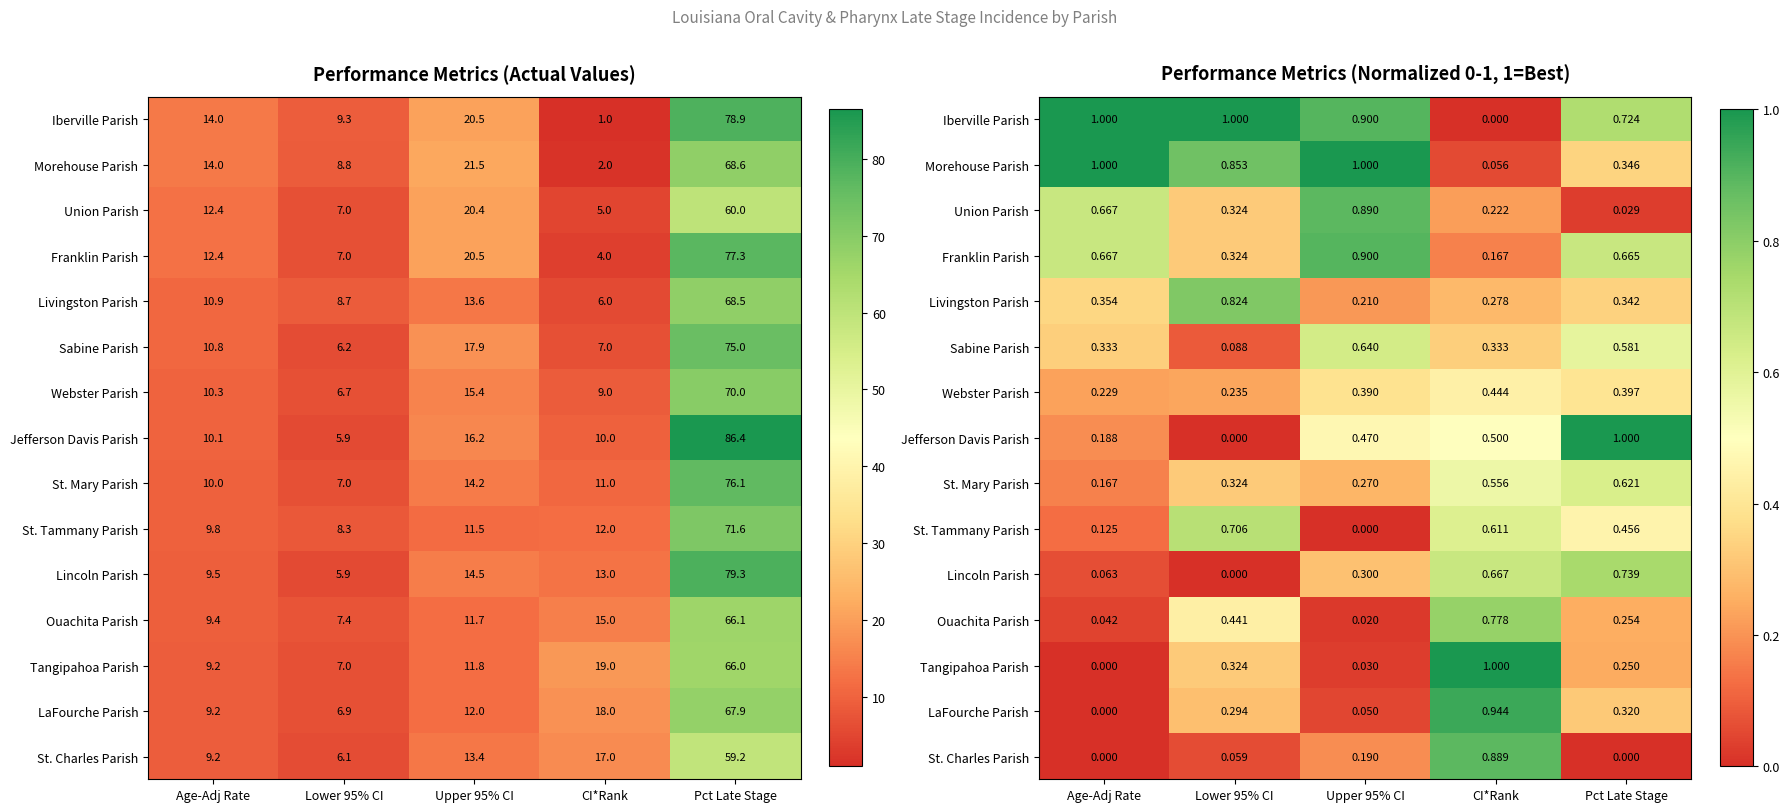

How many categories are shown in the chart?

5